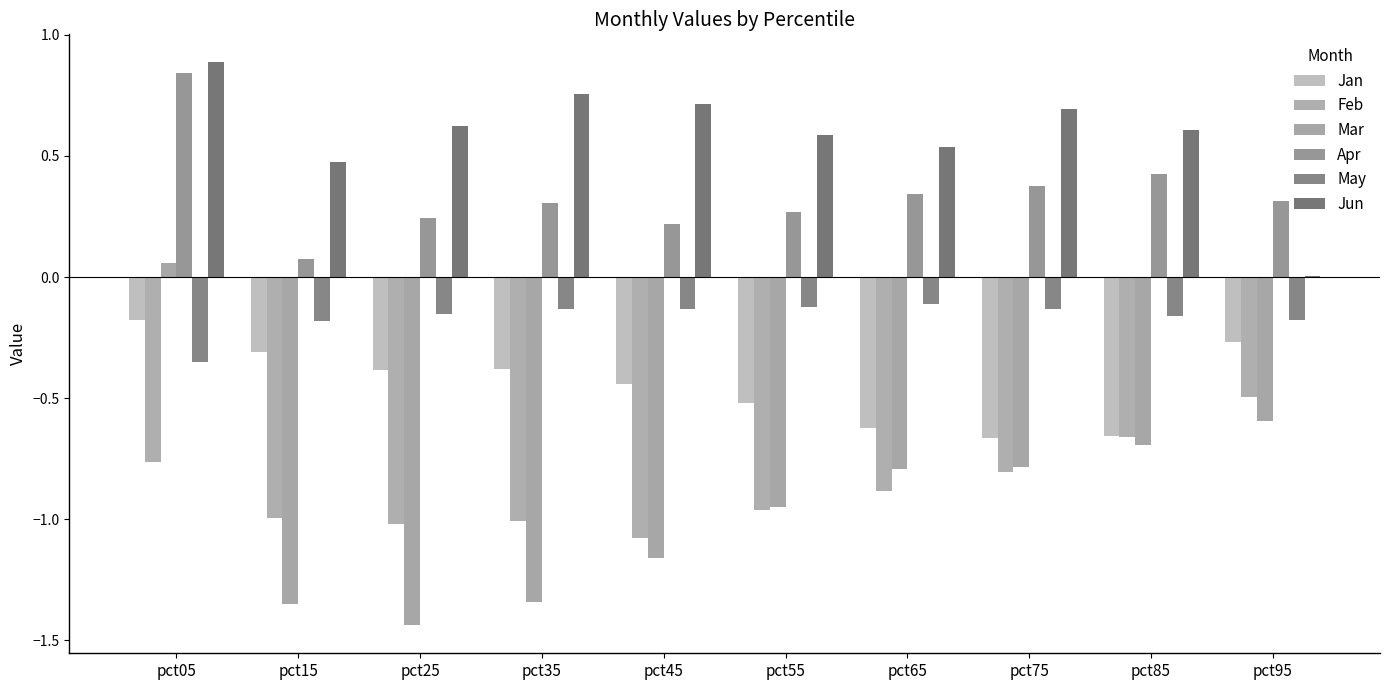

What is the maximum value shown in the chart?

0.9